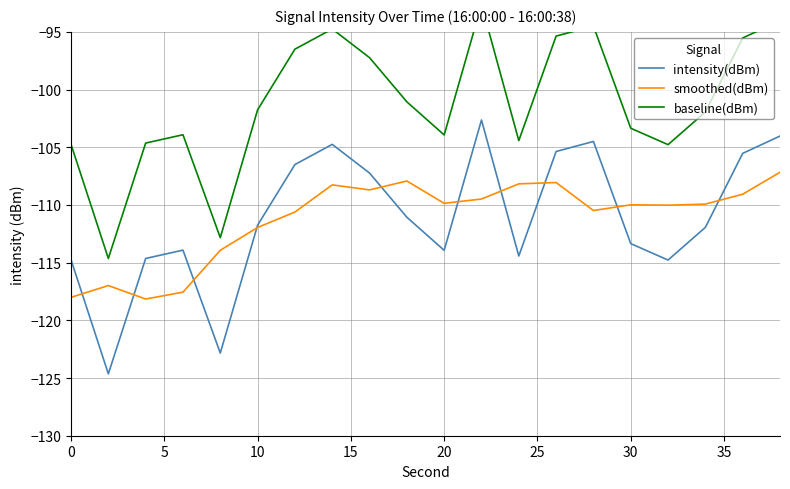

Which series has the largest total across all categories?

baseline(dBm)